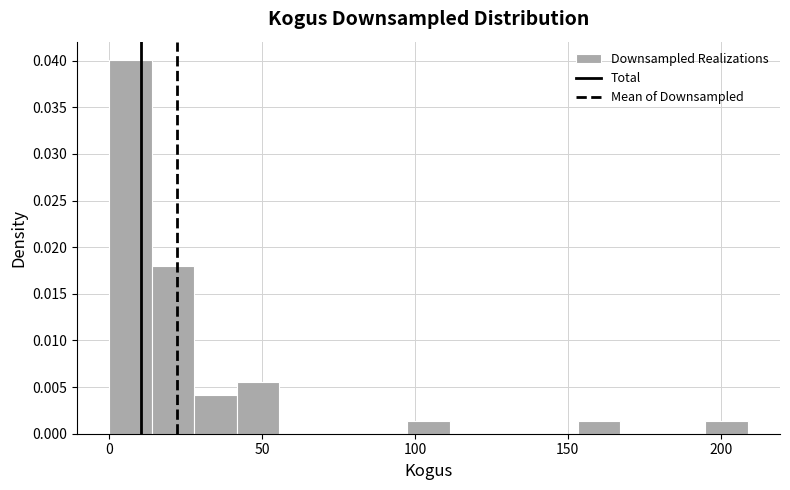

Read against the x-axis, roughly where is the centre of the tallest bar?

5